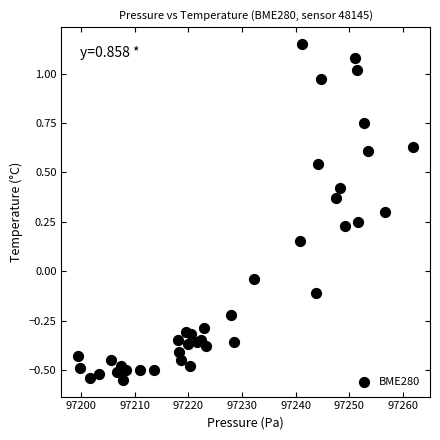

What is the range of X values (max minus min)?

62.4